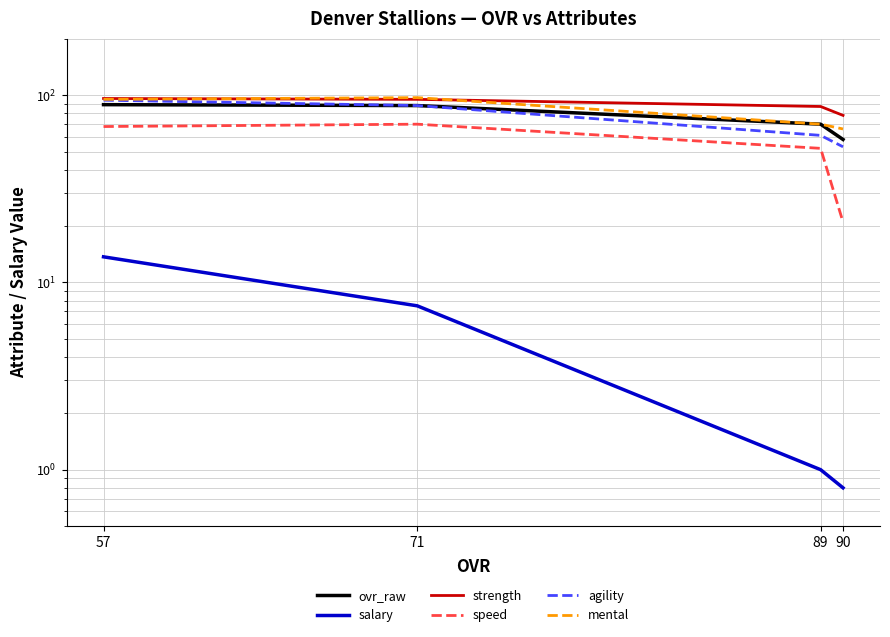

Which has a higher value, 71 or 57?

57